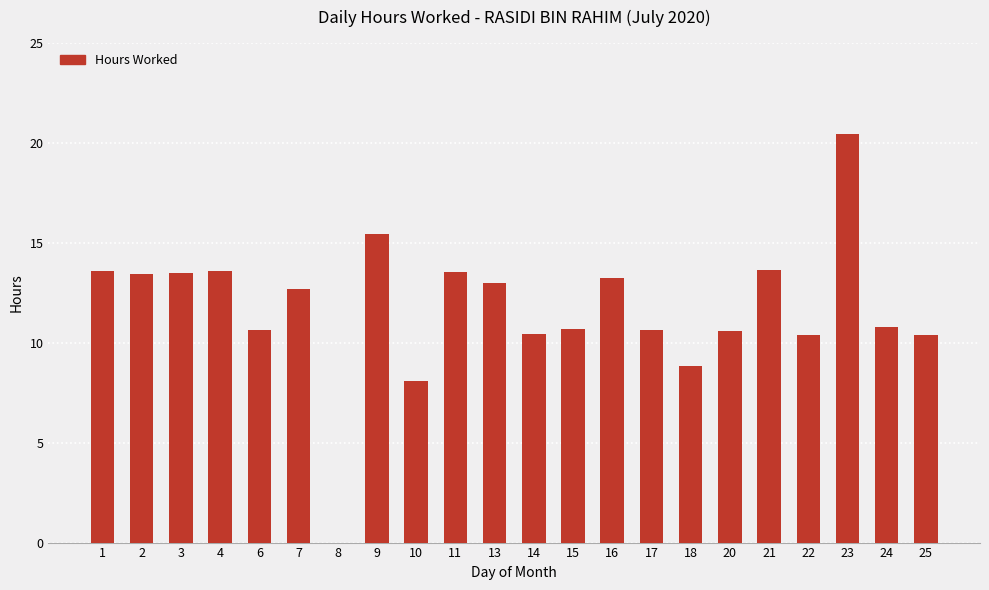

Which label corresponds to the largest value in the chart?

23